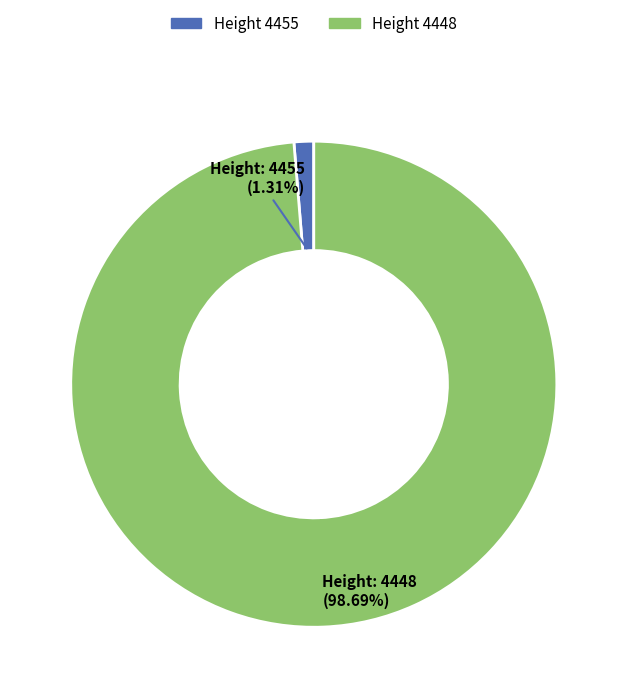

Is there a majority slice in this chart?

Yes